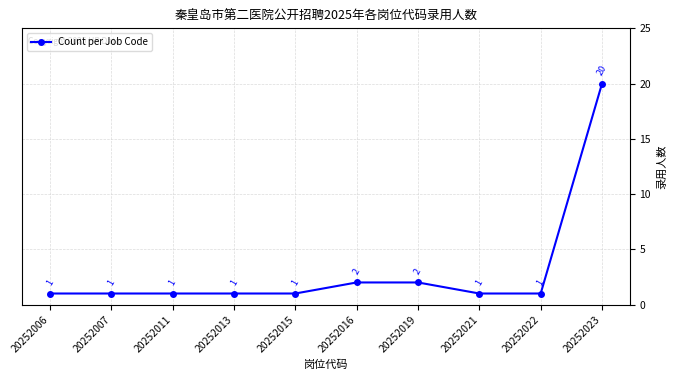

Reading left to right, transcribe all the data shown in this chart.

1	1	1	1	1	2	2	1	1	20